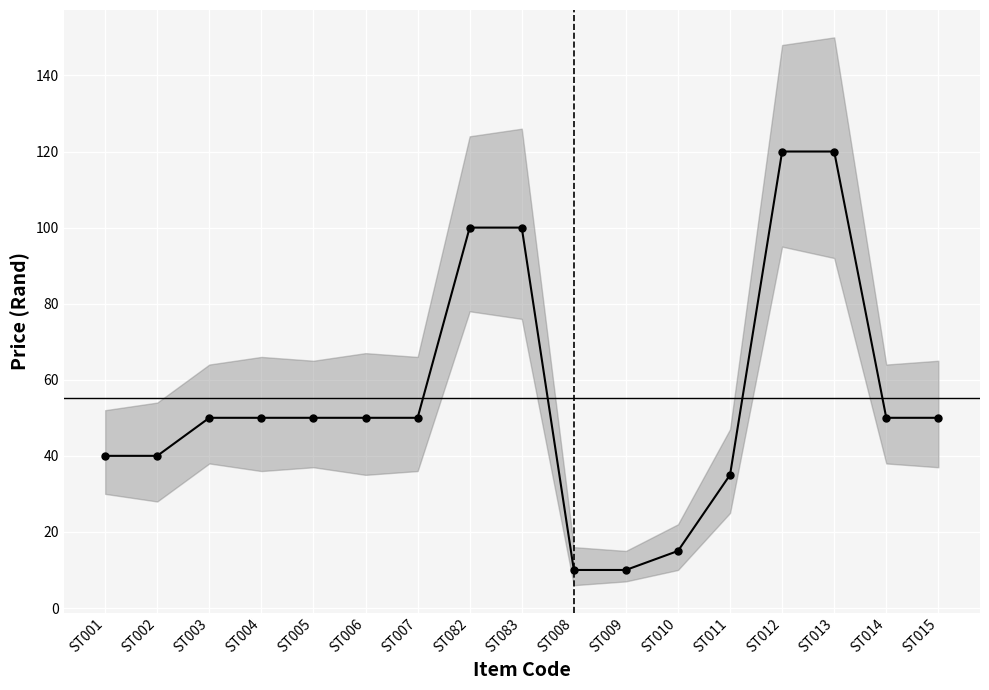

What is the change in value from ST002 to ST007?

+10